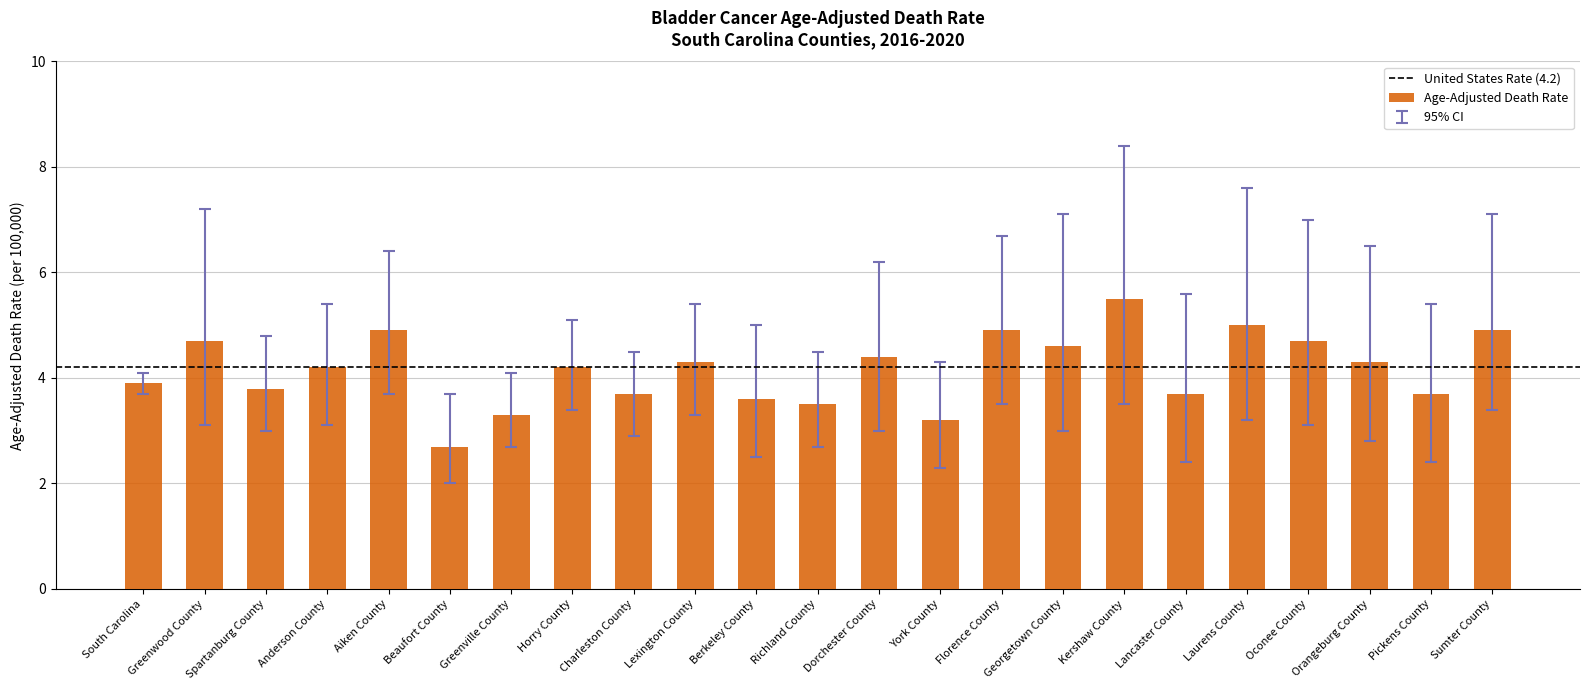

Count the number of data series in this chart.

1